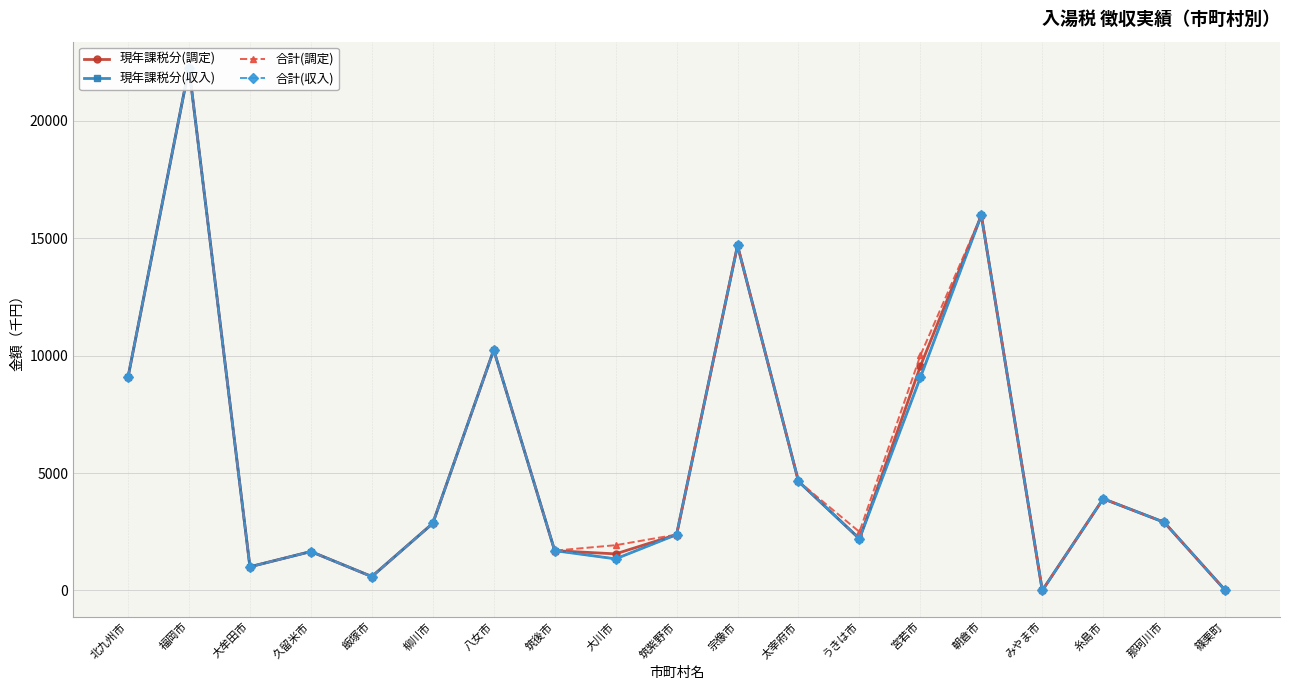

What are all the series names shown in the legend?

現年課税分(調定), 現年課税分(収入), 合計(調定), 合計(収入)